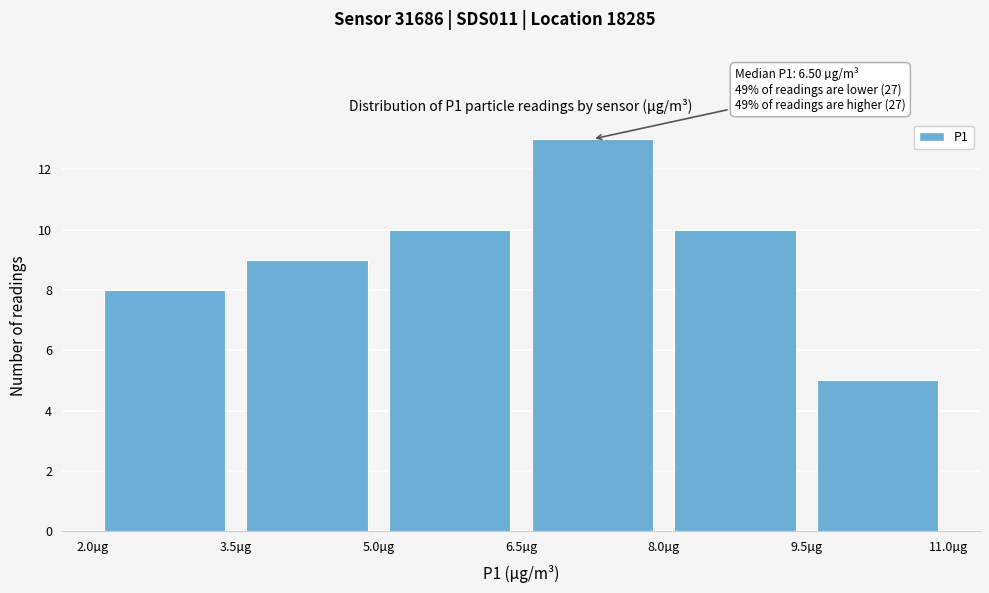

Which range on the x-axis has the tallest bar?

6.5 to 8.0